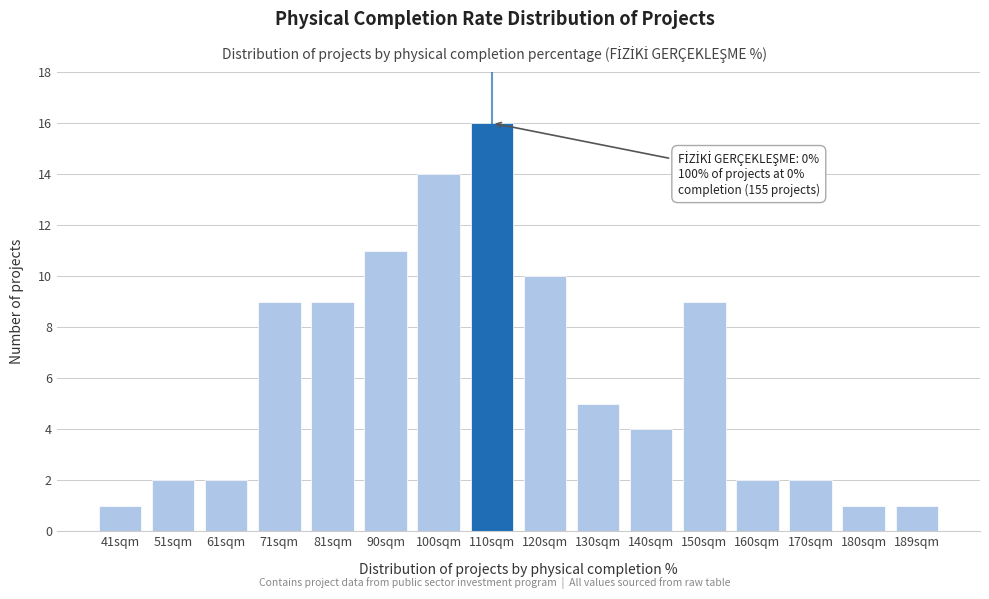

Reading right to left, transcribe all the data shown in this chart.

189sqm=1	180sqm=1	170sqm=2	160sqm=2	150sqm=9	140sqm=4	130sqm=5	120sqm=10	110sqm=16	100sqm=14	90sqm=11	81sqm=9	71sqm=9	61sqm=2	51sqm=2	41sqm=1